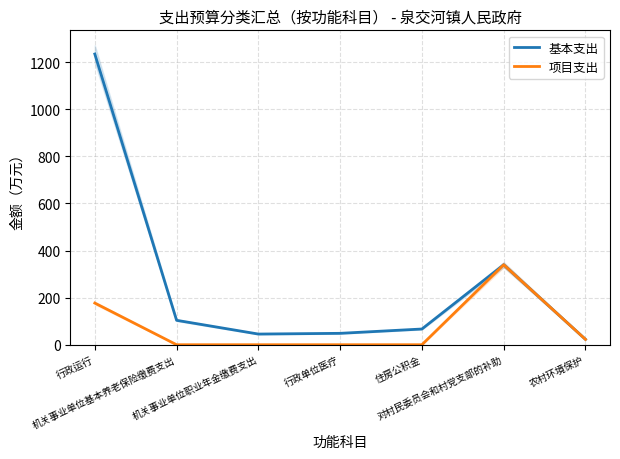

What is the sum of the 项目支出 values at 农村环境保护 and 住房公积金?

22.8